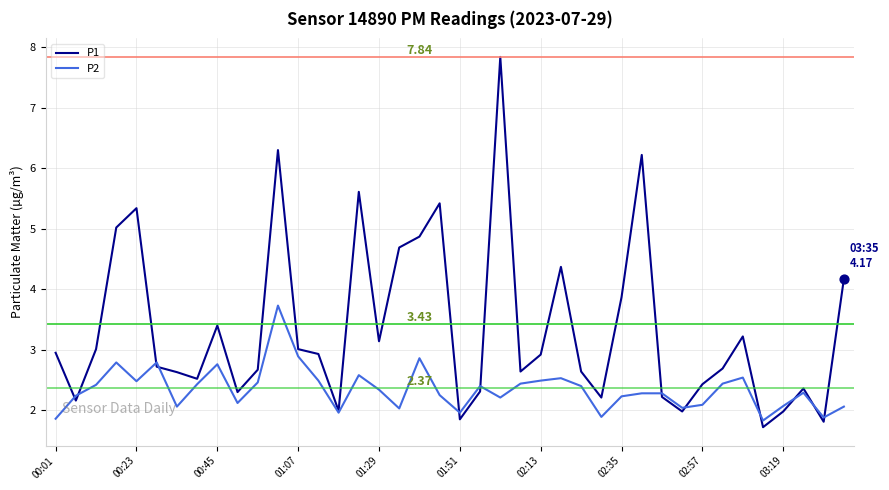

Which series has the largest total across all categories?

P1